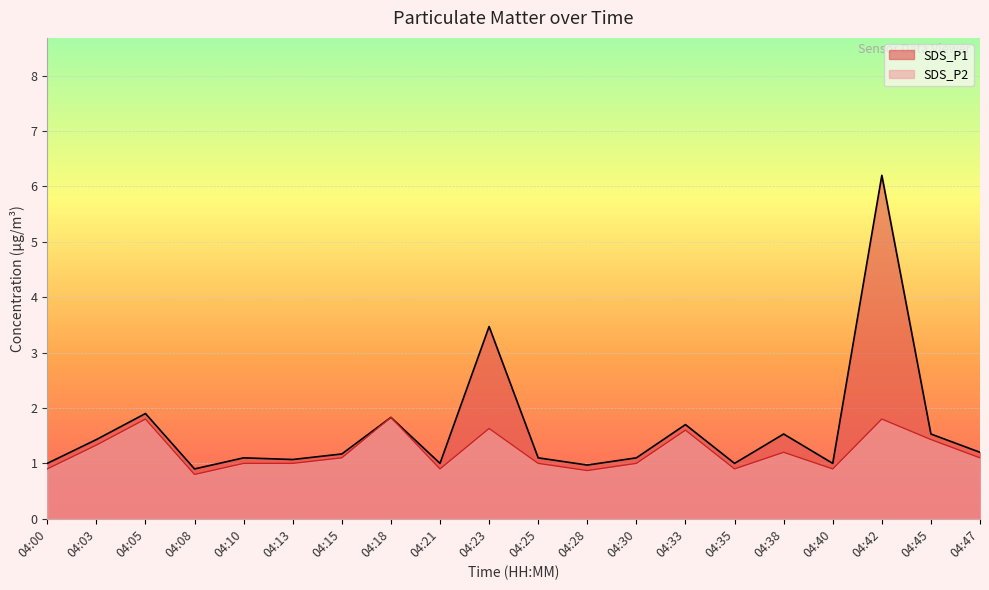

What are all the series names shown in the legend?

SDS_P1, SDS_P2